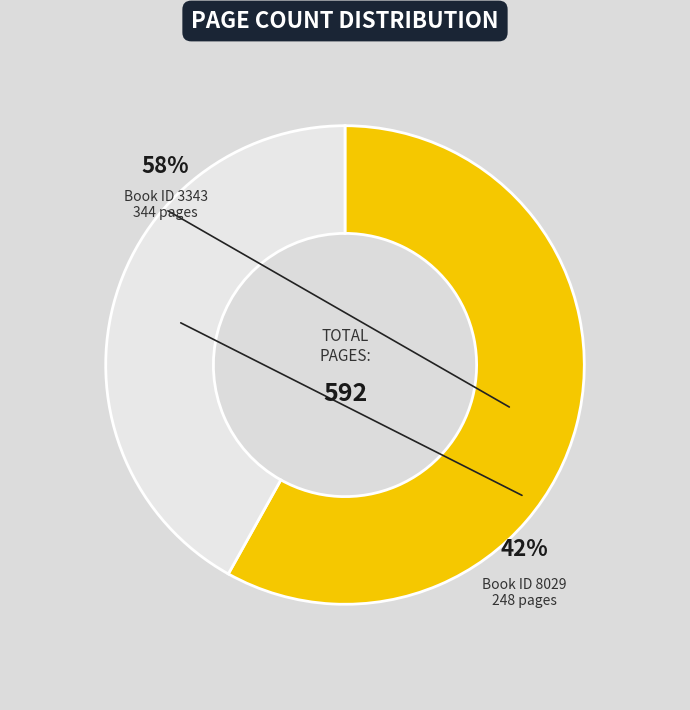

What percentage is NOT represented by 3343?

41.9%